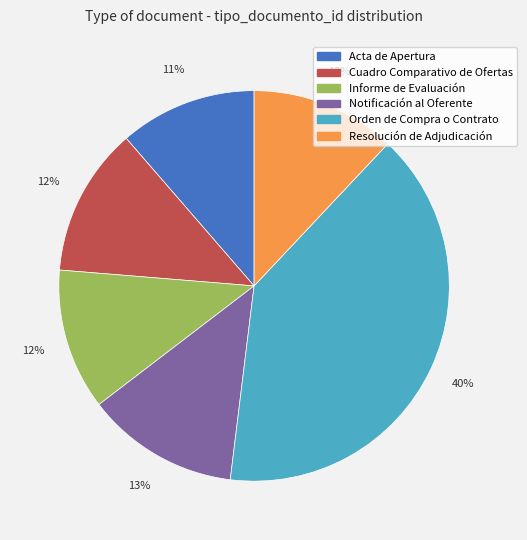

Is Informe de Evaluación the majority of the pie?

No